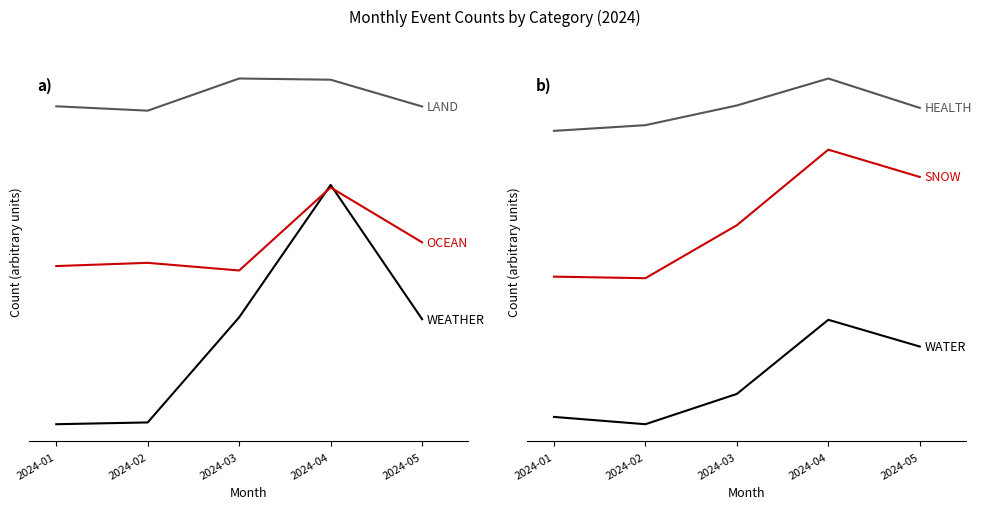

Which series has the largest range (max minus min)?

WEATHER